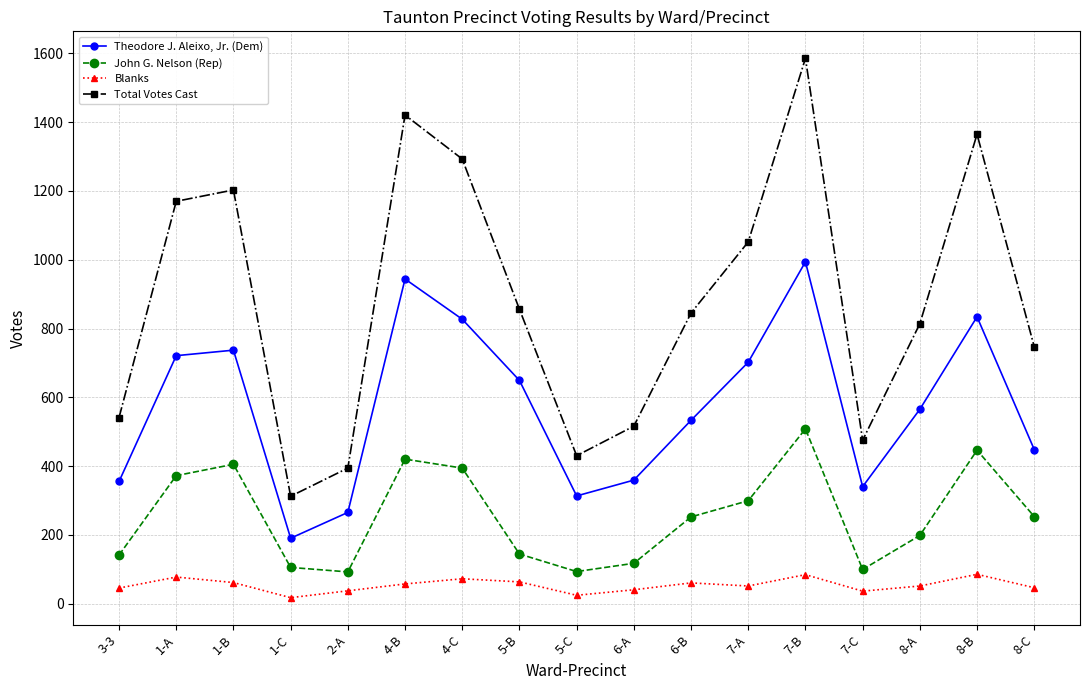

List the series in order of their peak value, highest first.

Total Votes Cast, Theodore J. Aleixo, Jr. (Dem), John G. Nelson (Rep), Blanks